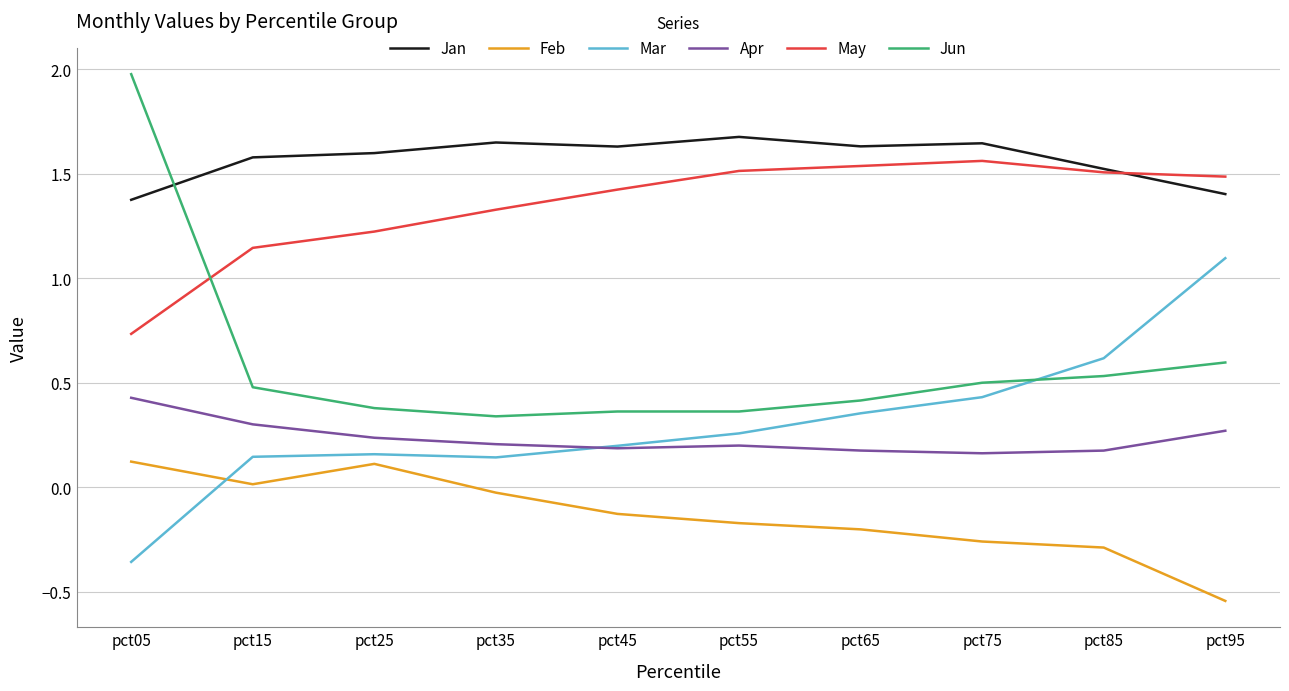

What are all the series names shown in the legend?

Jan, Feb, Mar, Apr, May, Jun